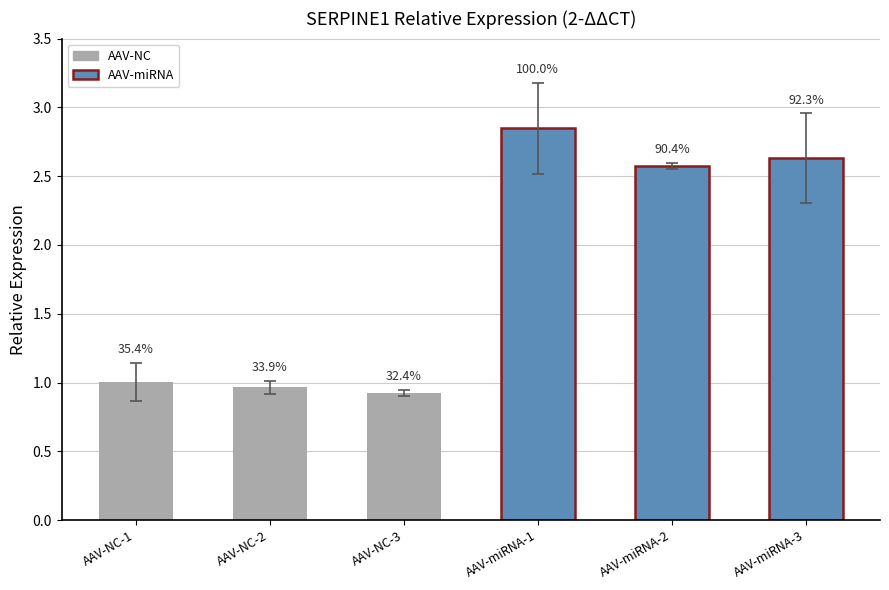

How many values are below 2?

3